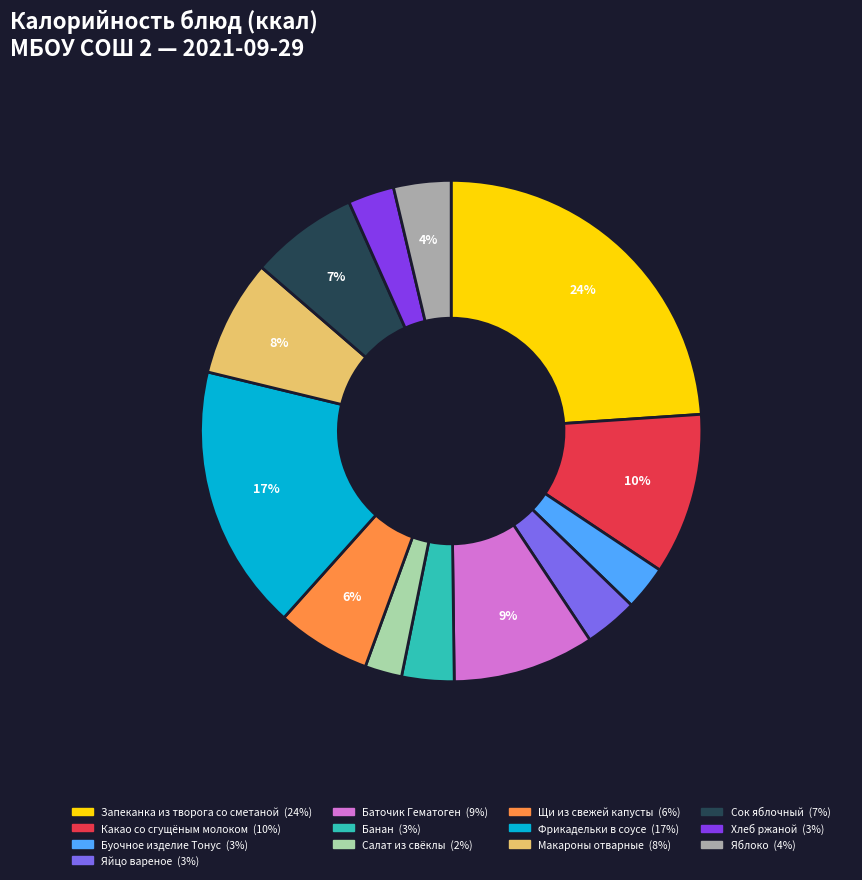

Does Яйцо вареное account for over 50% of the chart?

No